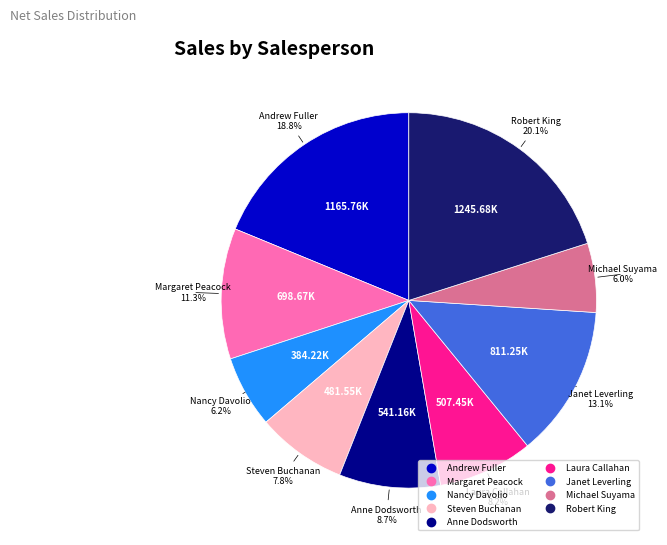

Is there any slice that represents more than half of the pie?

No